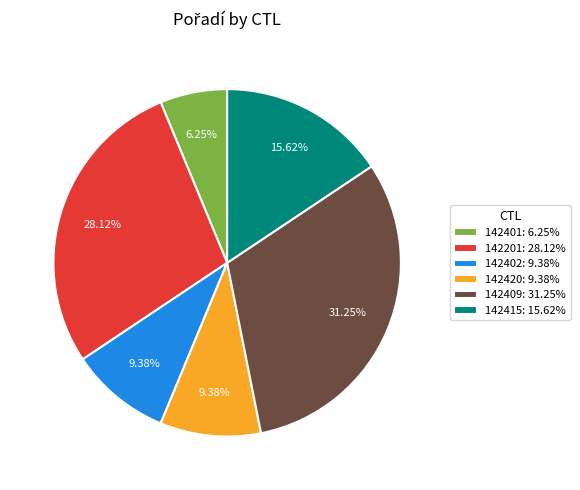

Count the number of slices in the pie.

6